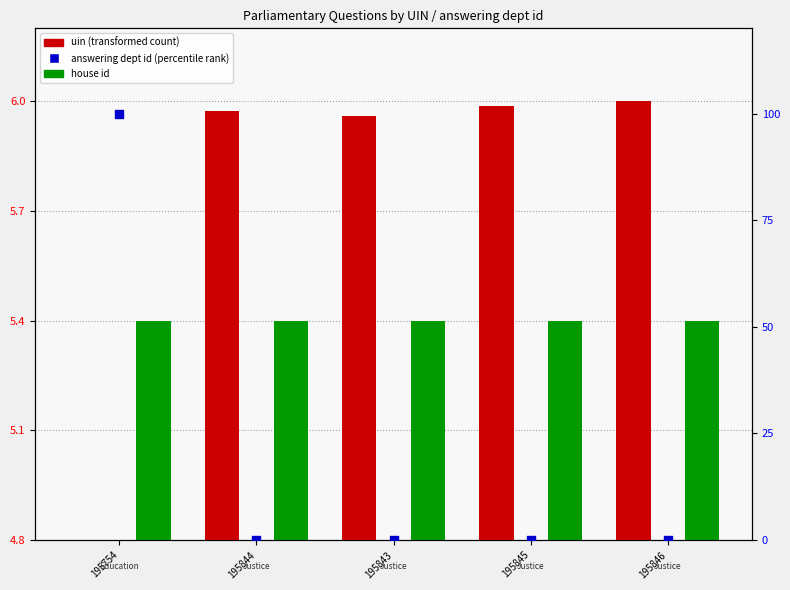

Which series contains the highest Y value?

answering dept id